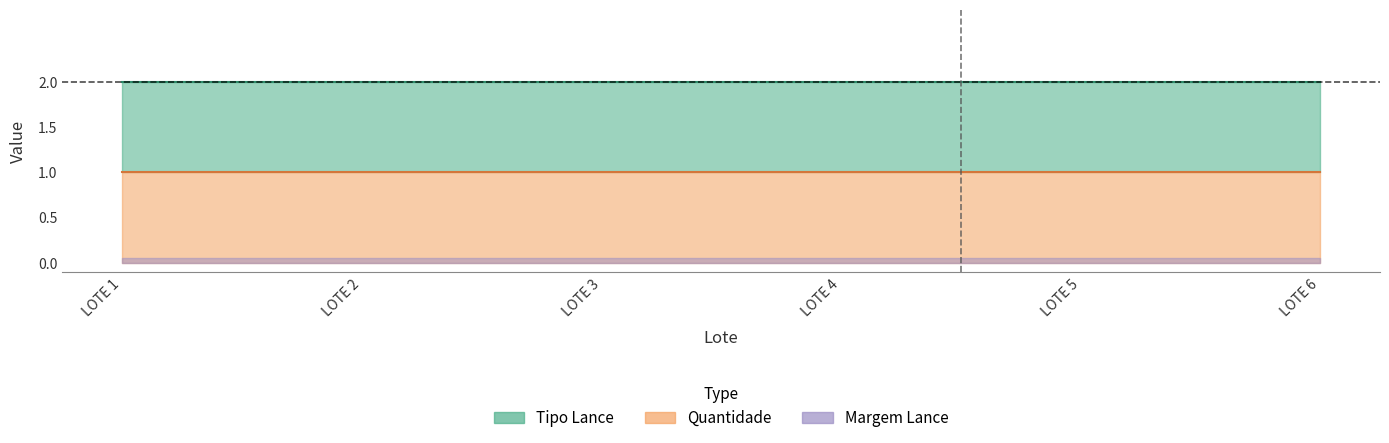

Reading left to right, list all the values displayed in this chart.

Tipo Lance: LOTE 1=2	LOTE 2=2	LOTE 3=2	LOTE 4=2	LOTE 5=2	LOTE 6=2
Quantidade: LOTE 1=1	LOTE 2=1	LOTE 3=1	LOTE 4=1	LOTE 5=1	LOTE 6=1
Margem Lance: LOTE 1=0	LOTE 2=0	LOTE 3=0	LOTE 4=0	LOTE 5=0	LOTE 6=0